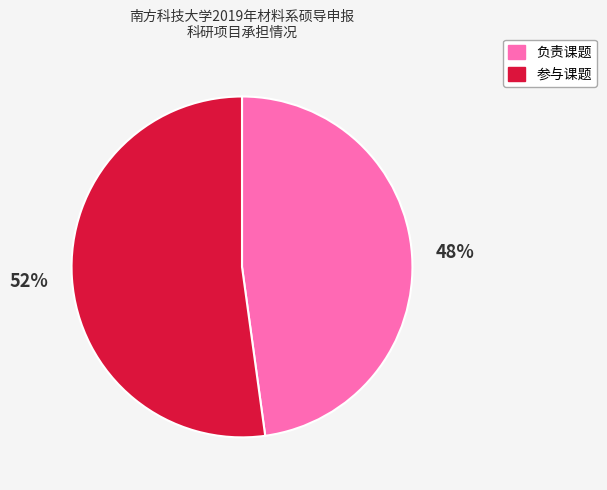

What percentage is the 负责课题 slice, to the nearest percent?

48%